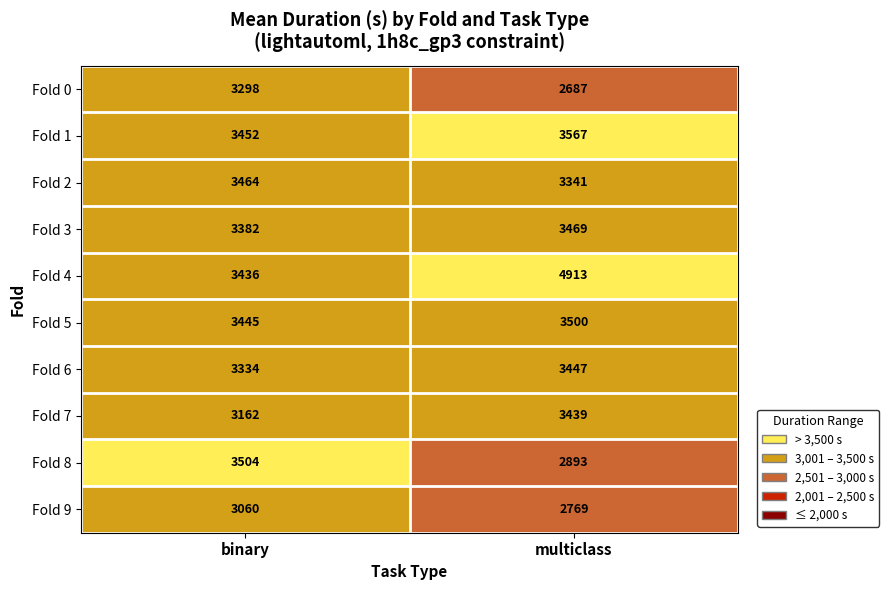

How many values in the Fold 3 series are below 3469?

1